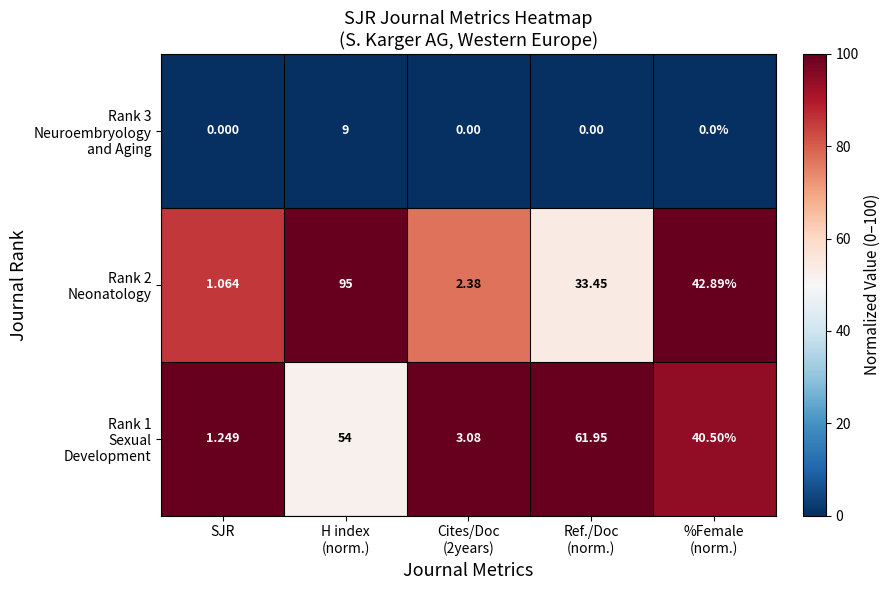

How many series are shown in this chart?

3